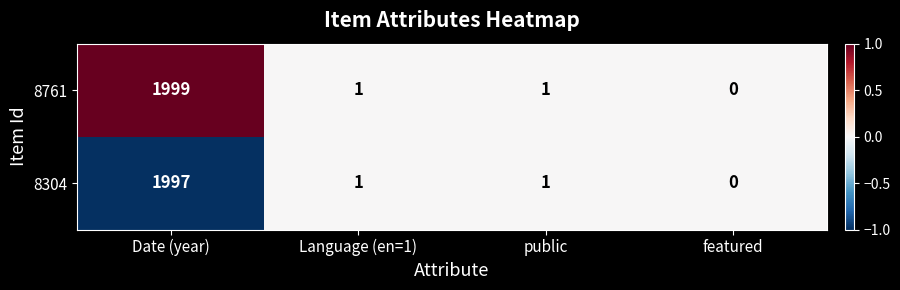

Which series changed the most between Date (year) and public?

8761